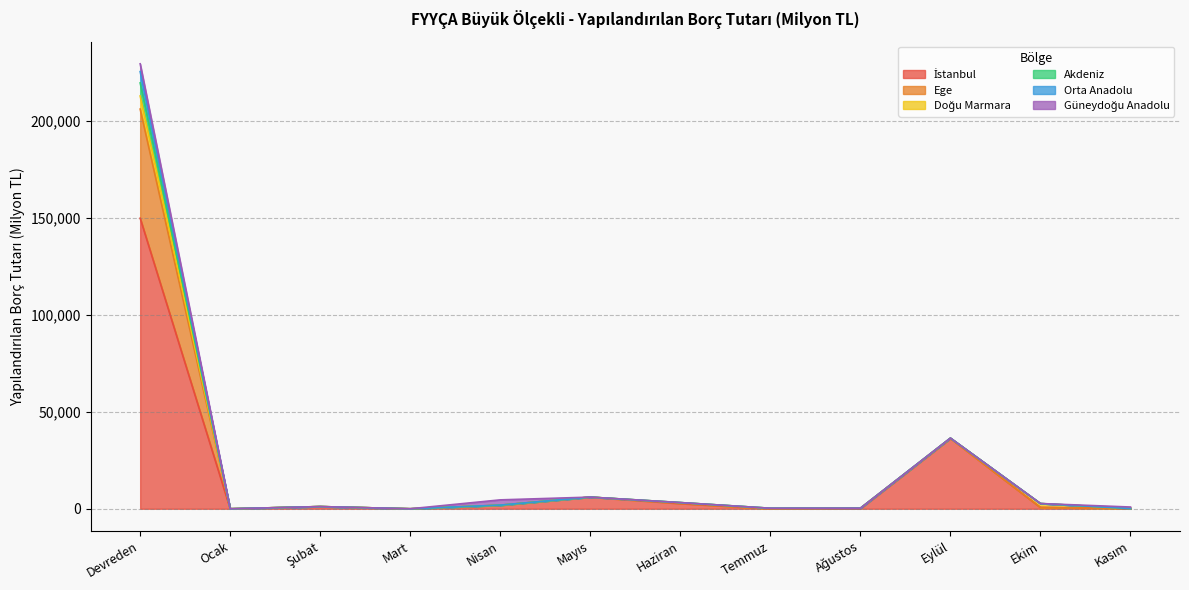

The value of Orta Anadolu at Kasım is 52.2. True or false?

False